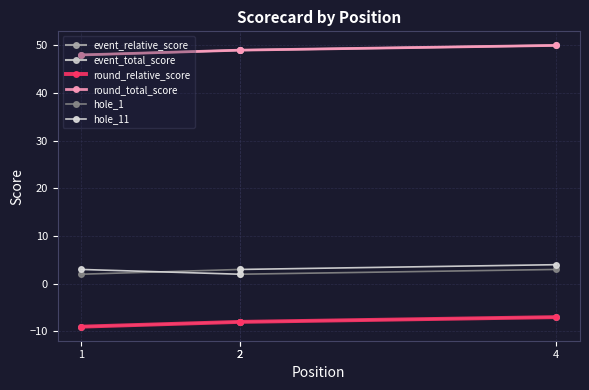

At which category is the sum across all series the highest?

4